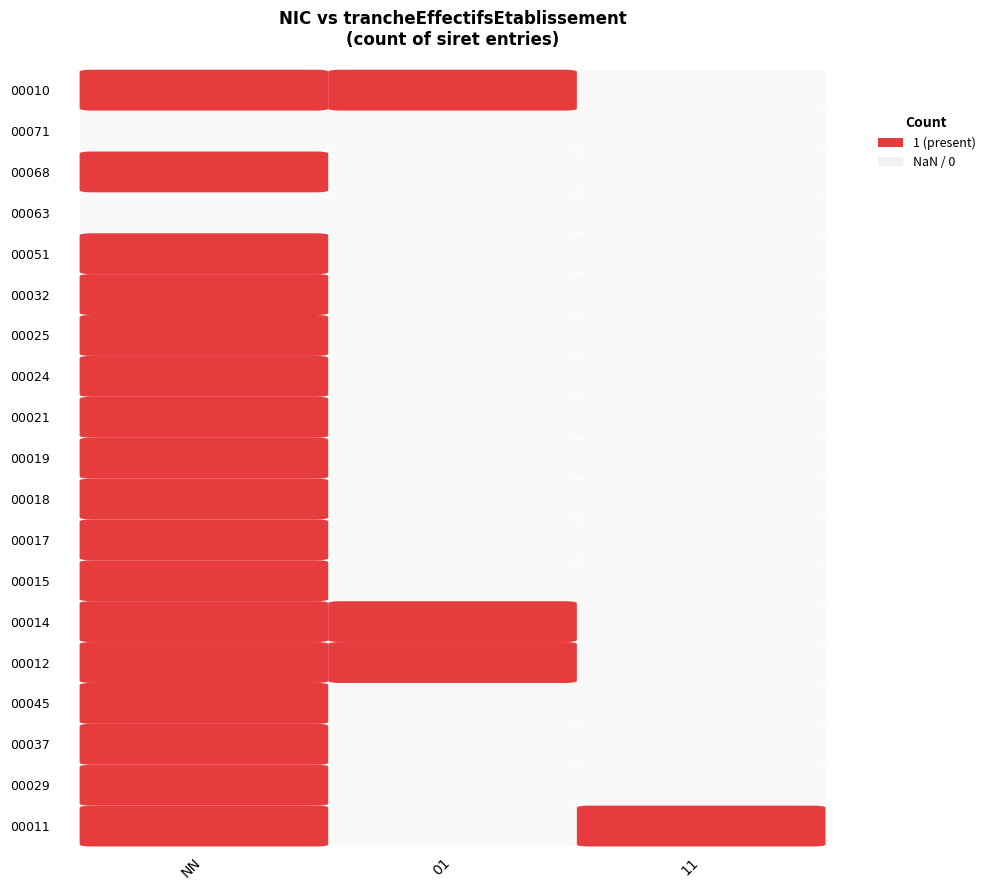

Which category has the lowest value in the 00019 series?

01